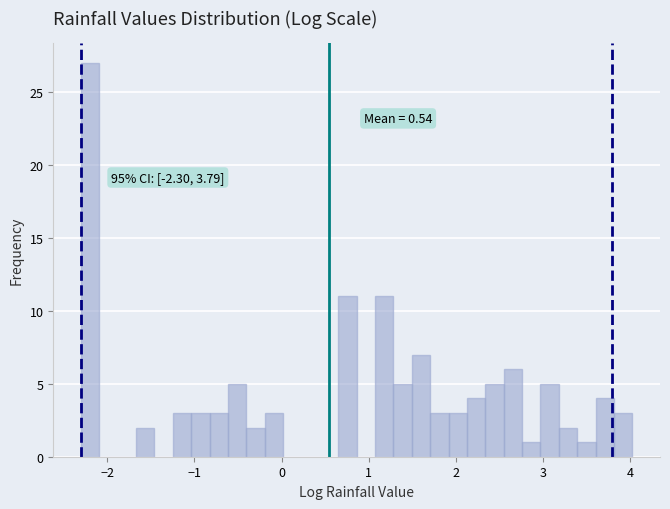

Read against the x-axis, roughly where is the centre of the tallest bar?

-2.2